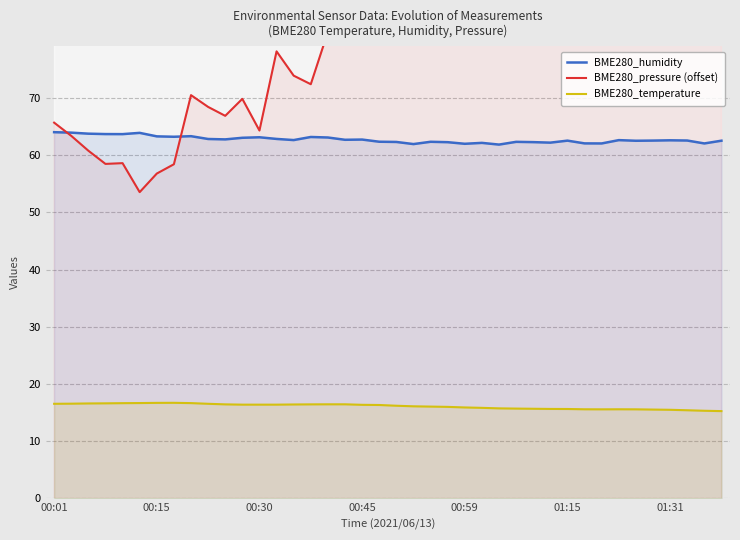

True or false: BME280_temperature and BME280_humidity intersect in this chart.

False